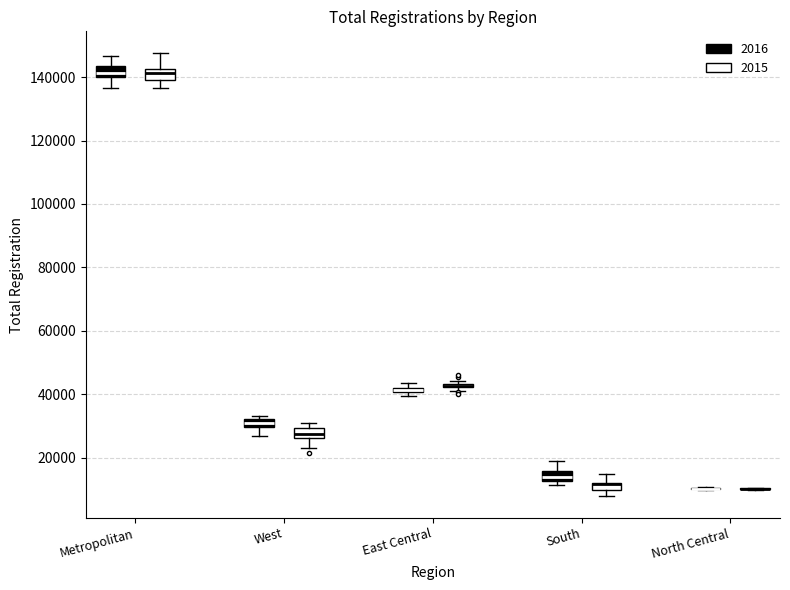

Where does the upper whisker of the box for South (2016) end on the y-axis? The values are not printed on the chart, so give them approximately, as read against the axis.

18000